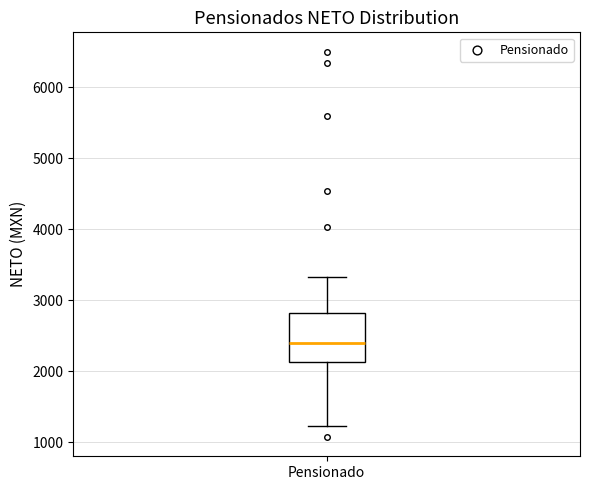

Read this box plot against the y-axis: the position of the median line, the range covered by the box, and the ends of both whiskers. The values are not printed on the chart, so give them approximately, as read against the axis.

median 2400, box 2100 to 2800, whiskers 1200 to 3300